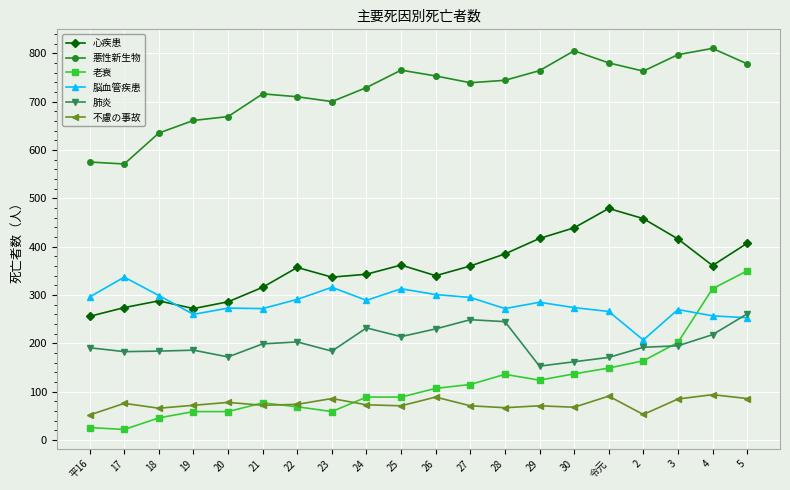

Which series has the widest spread of values?

老衰